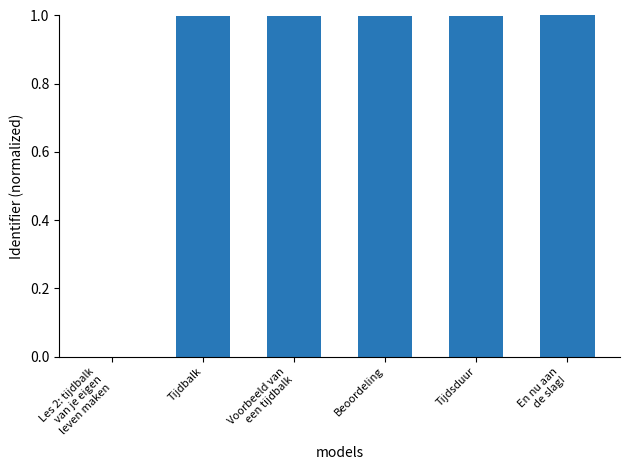

The value at Beoordeling is 1.7. True or false?

False